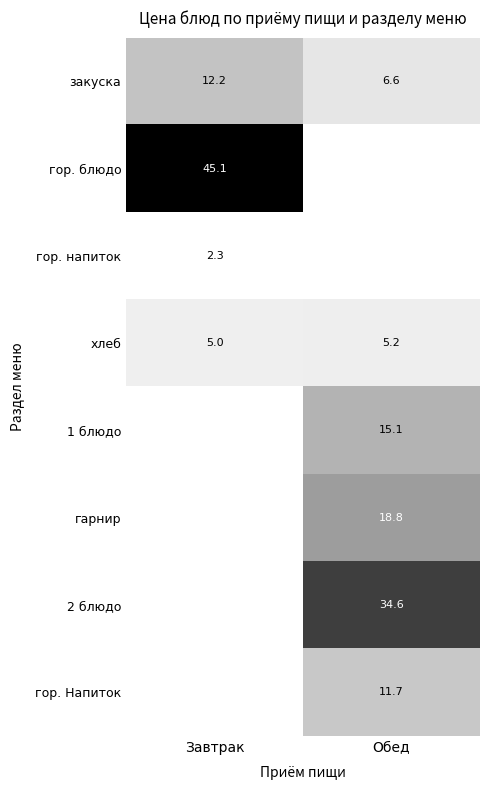

What value does the хлеб series have at Завтрак?

5.0